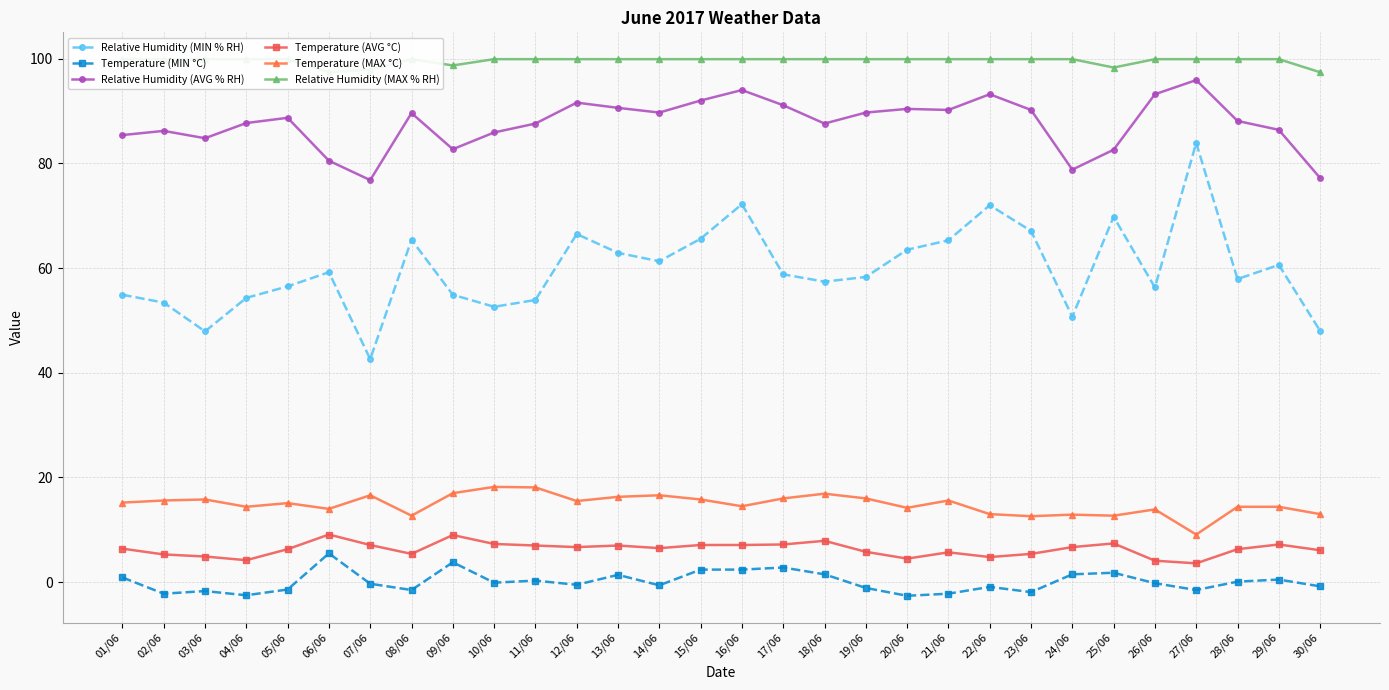

Rank the series at 24/06 from highest to lowest value.

Relative Humidity (MAX % RH), Relative Humidity (AVG % RH), Relative Humidity (MIN % RH), Temperature (MAX °C), Temperature (AVG °C), Temperature (MIN °C)